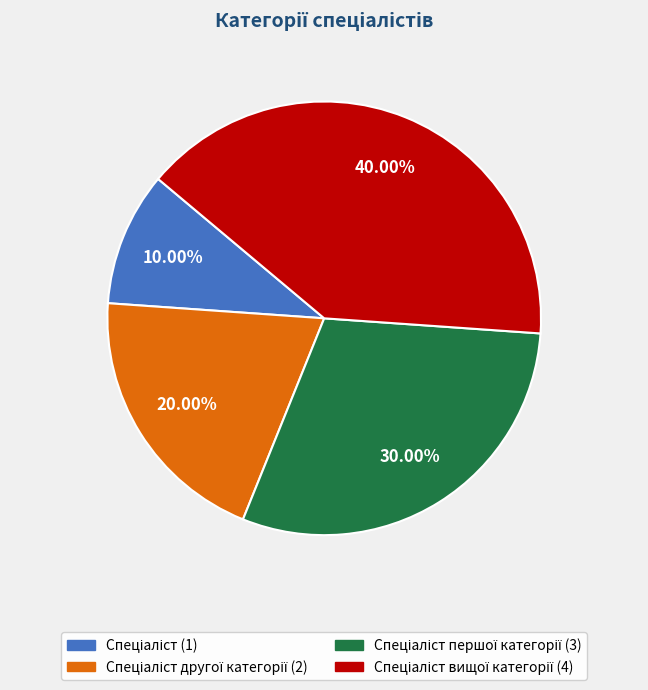

Is there a majority slice in this chart?

No